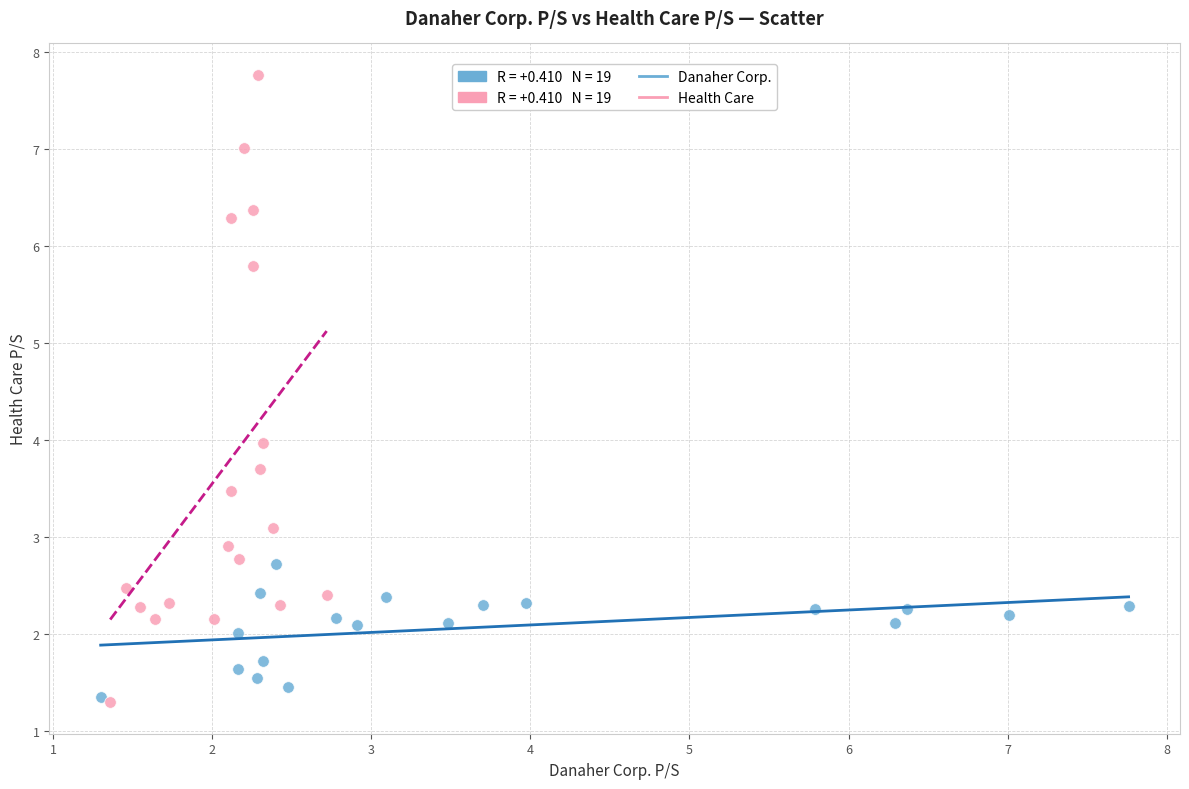

Which series reaches the minimum Y coordinate?

Health Care